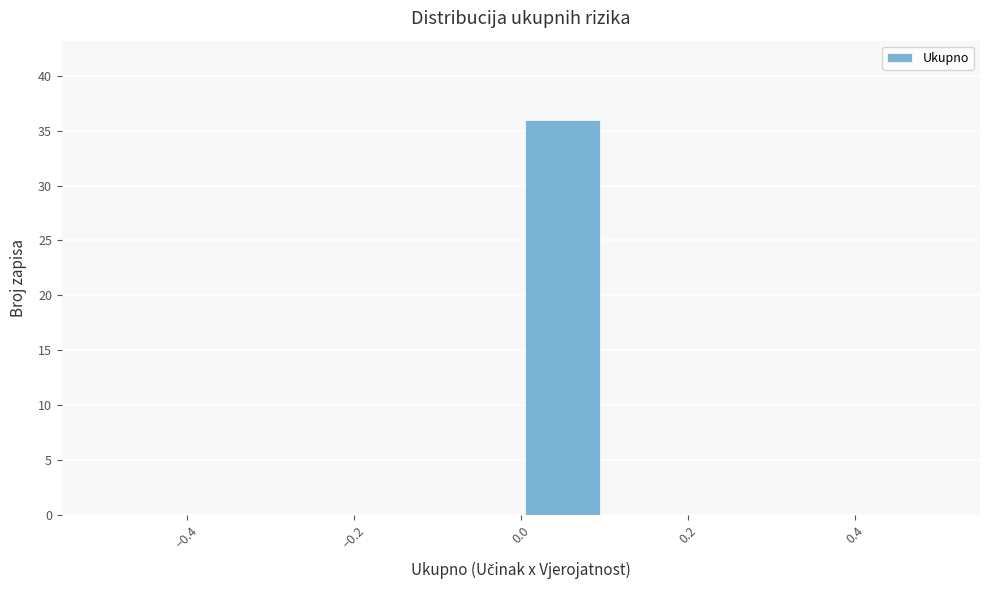

Reading left to right, transcribe this chart: for each bar, give the range it covers on the x-axis and its height. The values are not printed on the chart, so give them approximately, as read against the axis.

-0.5 to -0.4: 0
-0.4 to -0.3: 0
-0.3 to -0.2: 0
-0.2 to -0.1: 0
-0.1 to 0.0: 0
0.0 to 0.1: 36
0.1 to 0.2: 0
0.2 to 0.3: 0
0.3 to 0.4: 0
0.4 to 0.5: 0